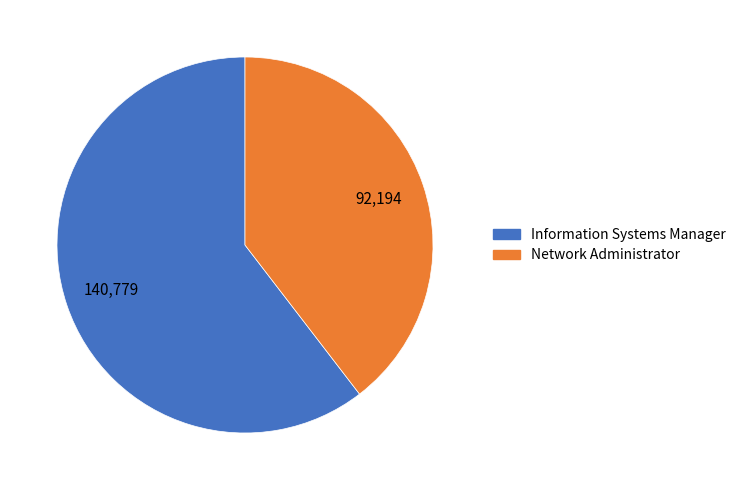

Rank the categories by value from lowest to highest.

Network Administrator, Information Systems Manager